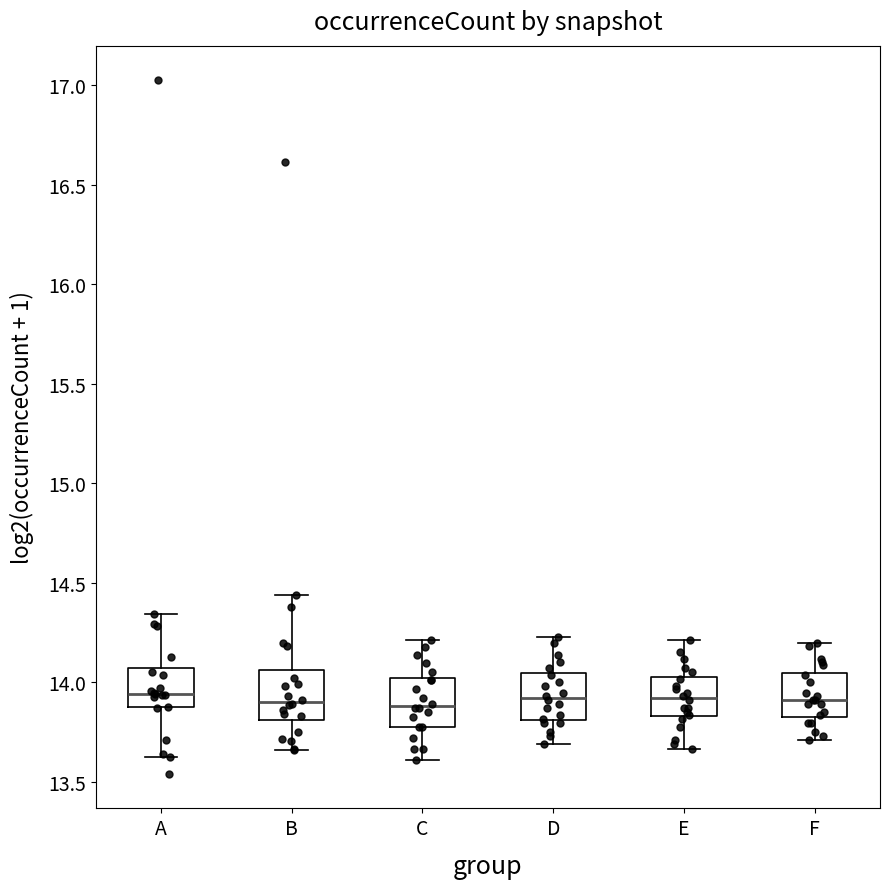

Where does the median line of the box for E sit on the y-axis? The values are not printed on the chart, so give them approximately, as read against the axis.

13.90